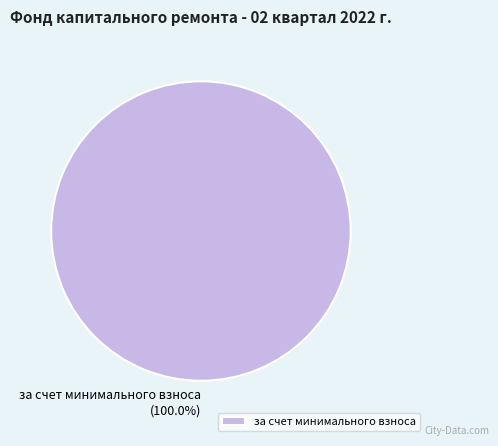

Rank the categories by value from lowest to highest.

за счет минимального взноса